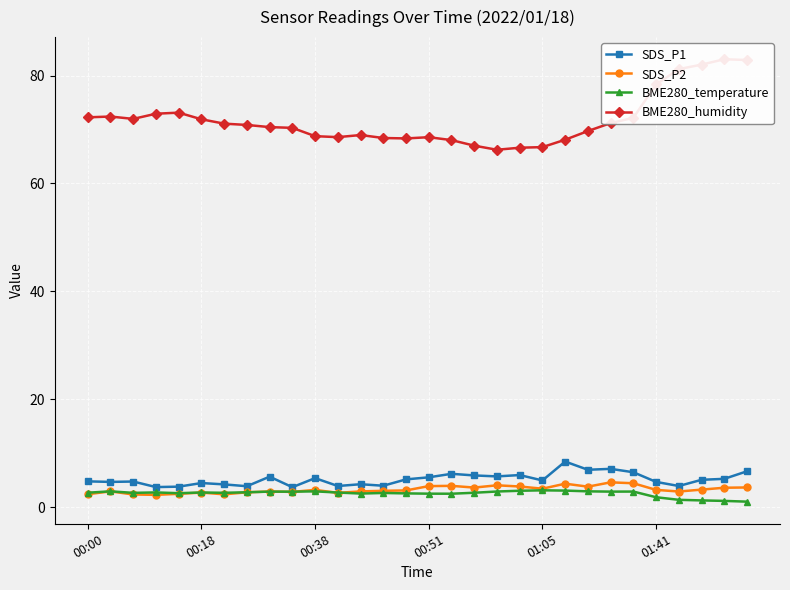

The value of BME280_temperature at 00:38 is 2.9. True or false?

True